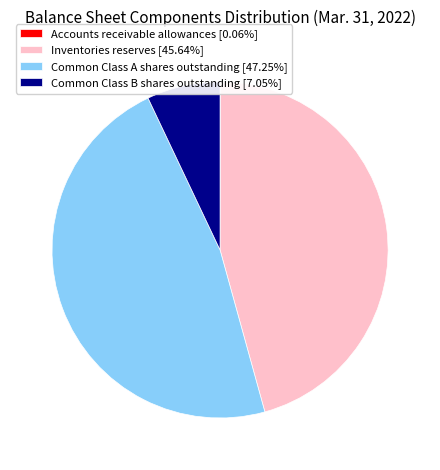

Is the sum of Inventories reserves [45.64%] and Common Class A shares outstanding [47.25%] greater than half?

Yes